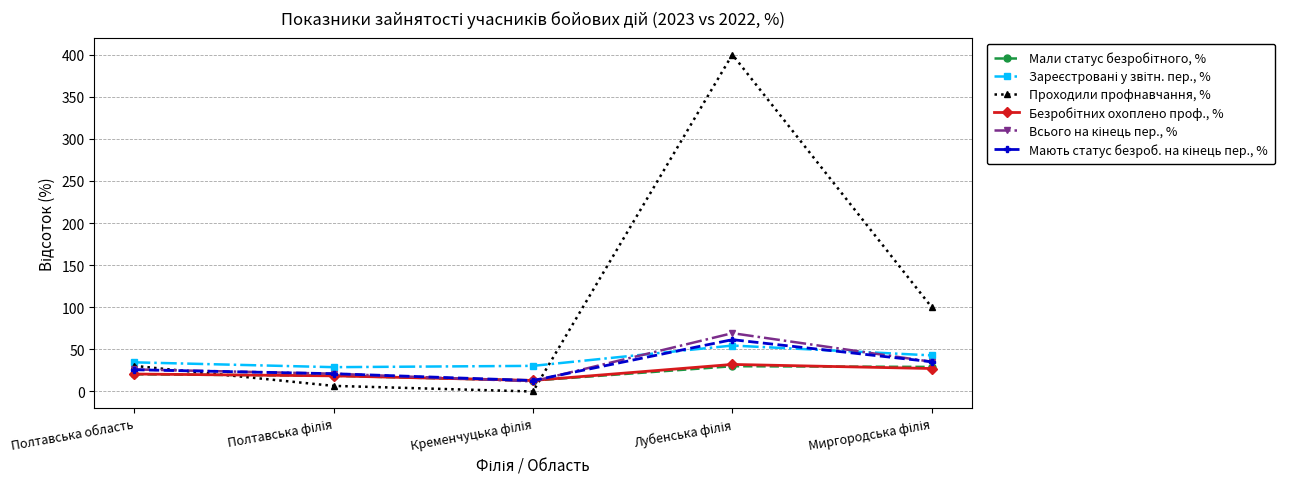

Is it true that Проходили профнавчання, % equals 30.4 at Полтавська область?

True